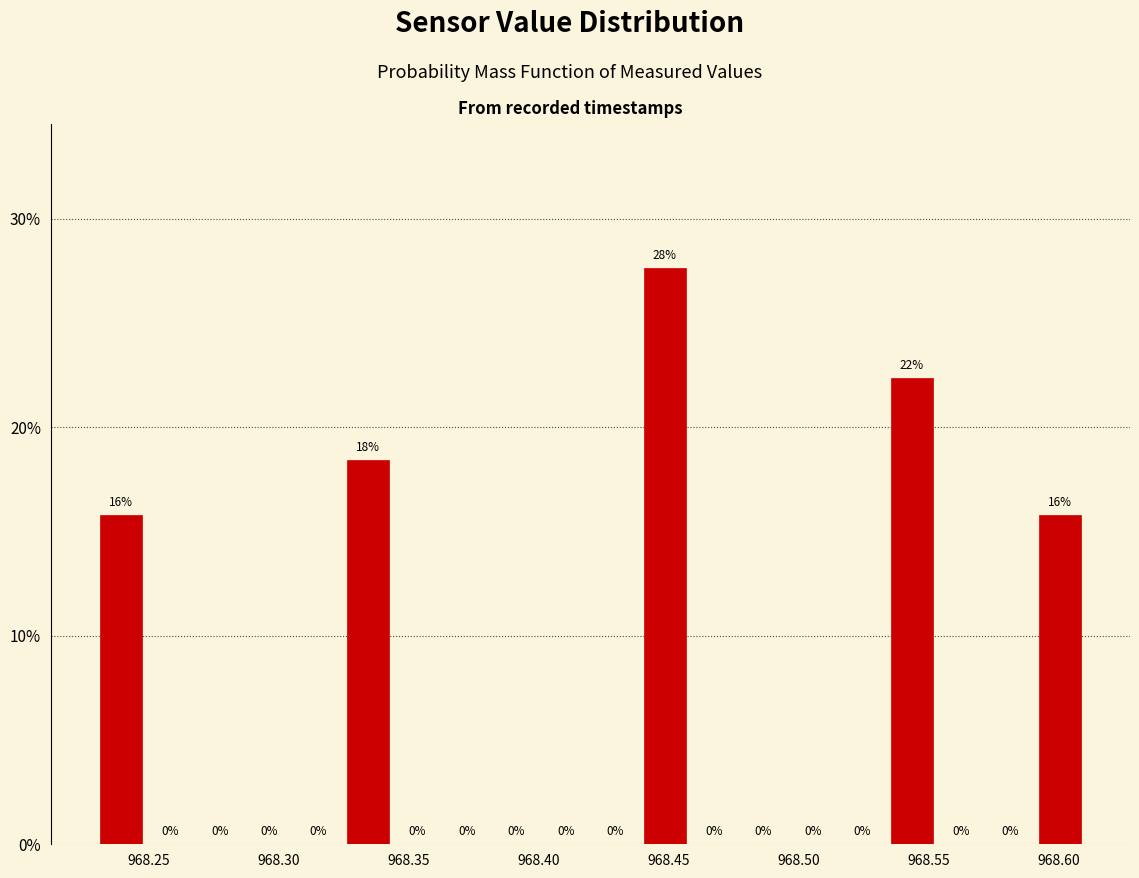

Read against the x-axis, roughly where is the centre of the tallest bar?

968.450